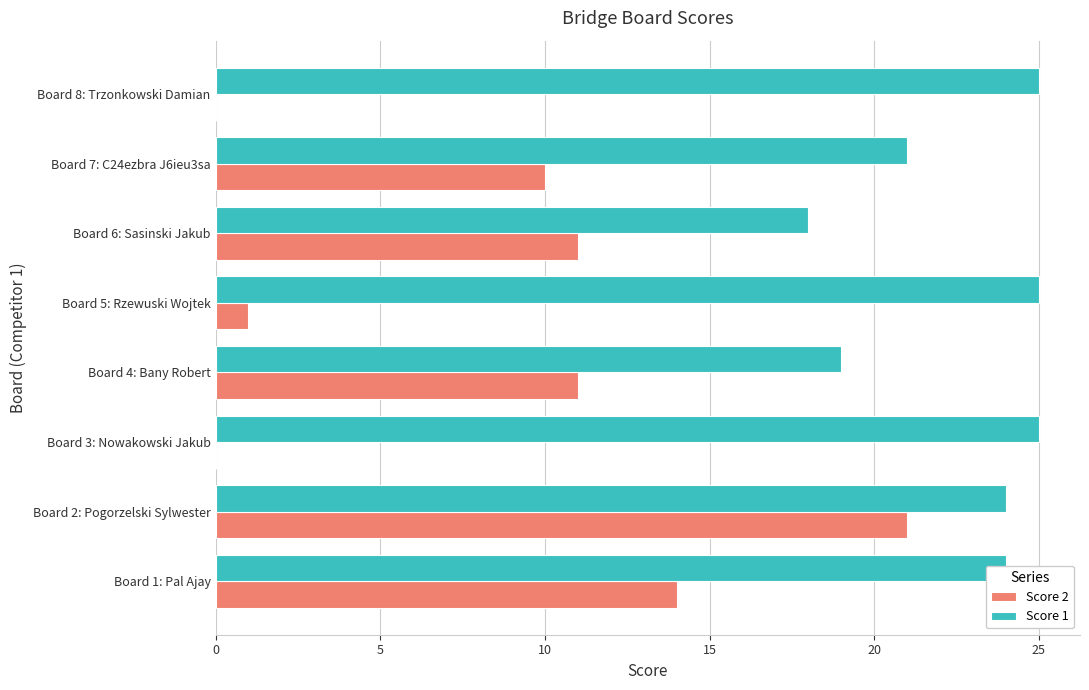

What is the highest value of the Score 2 series?

21